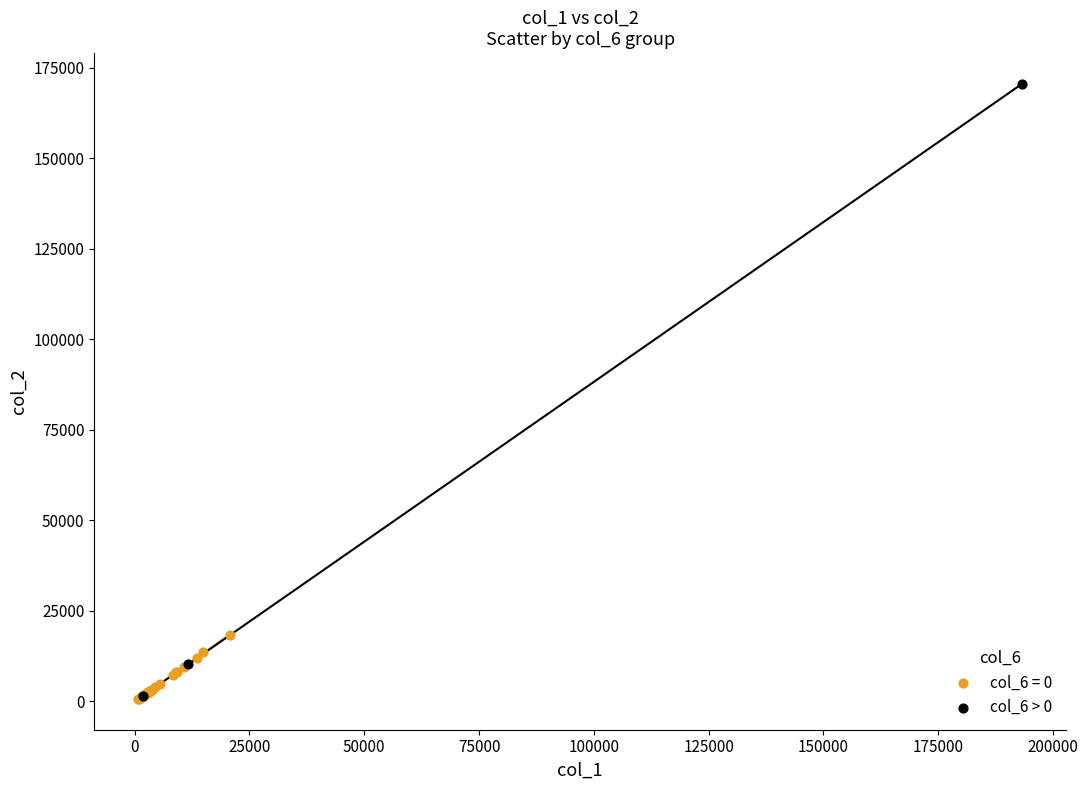

Which series has the largest Y range (max minus min)?

col_6 > 0